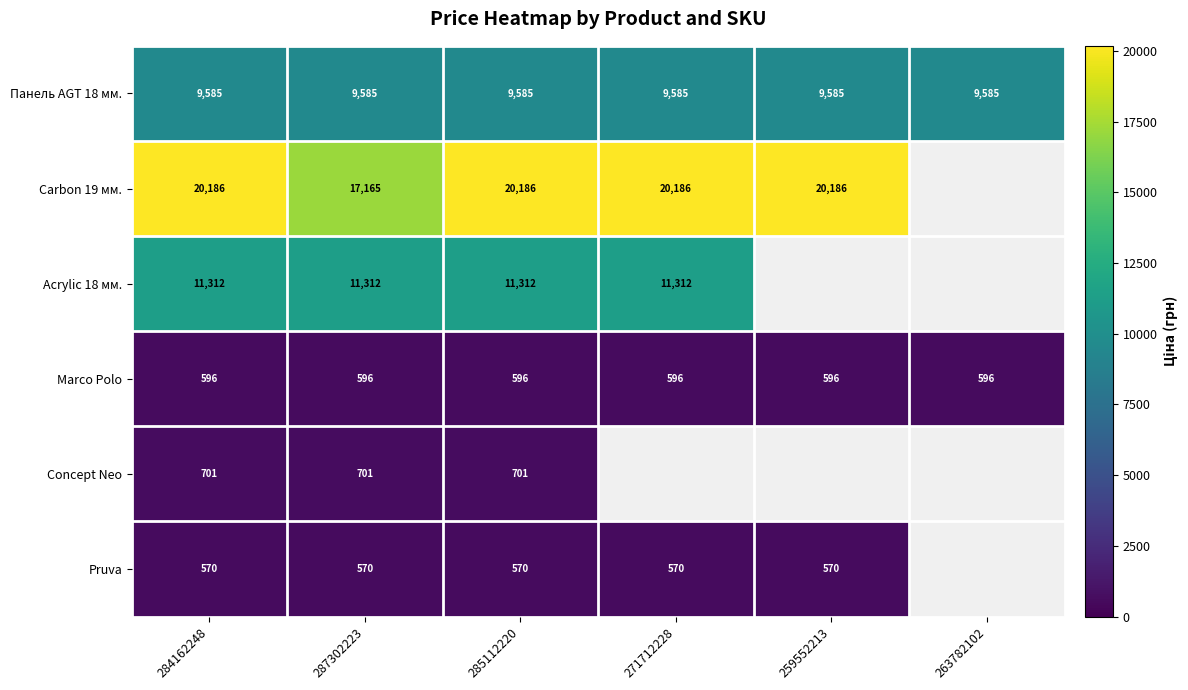

How many distinct data groups are displayed?

6